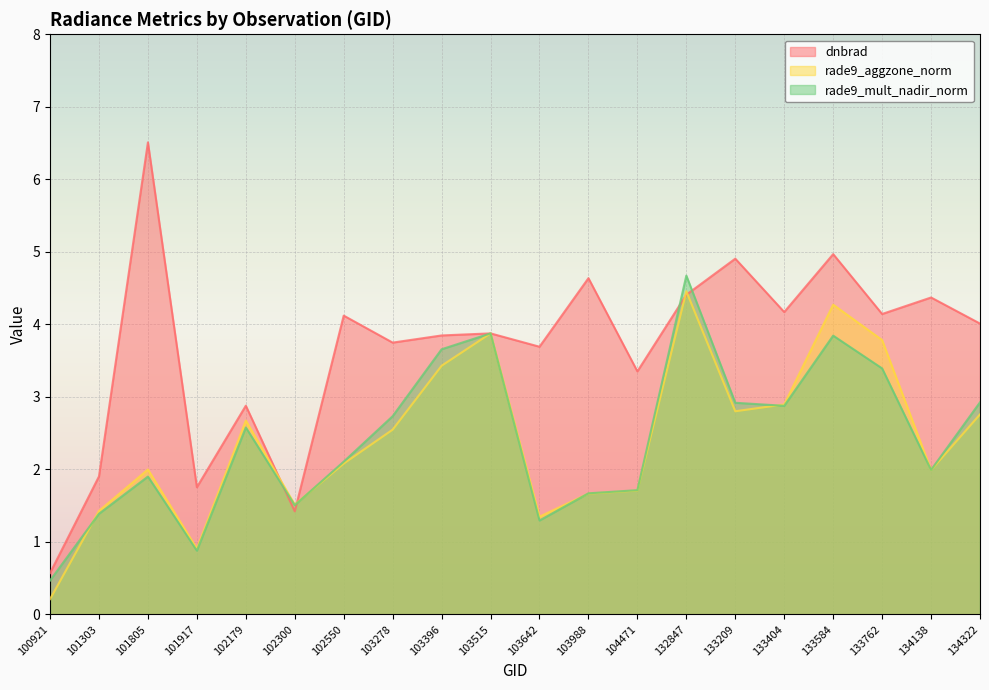

Between 101805 and 103988, which series saw the biggest shift?

dnbrad